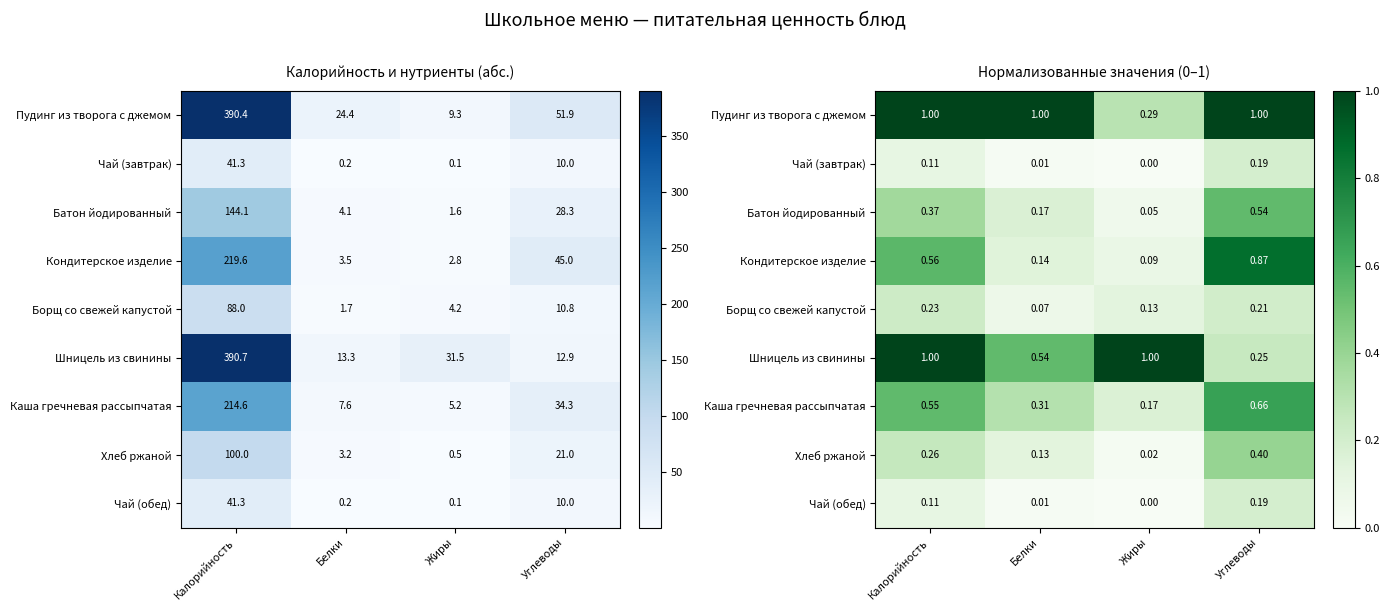

At which category is the sum across all series the highest?

Углеводы